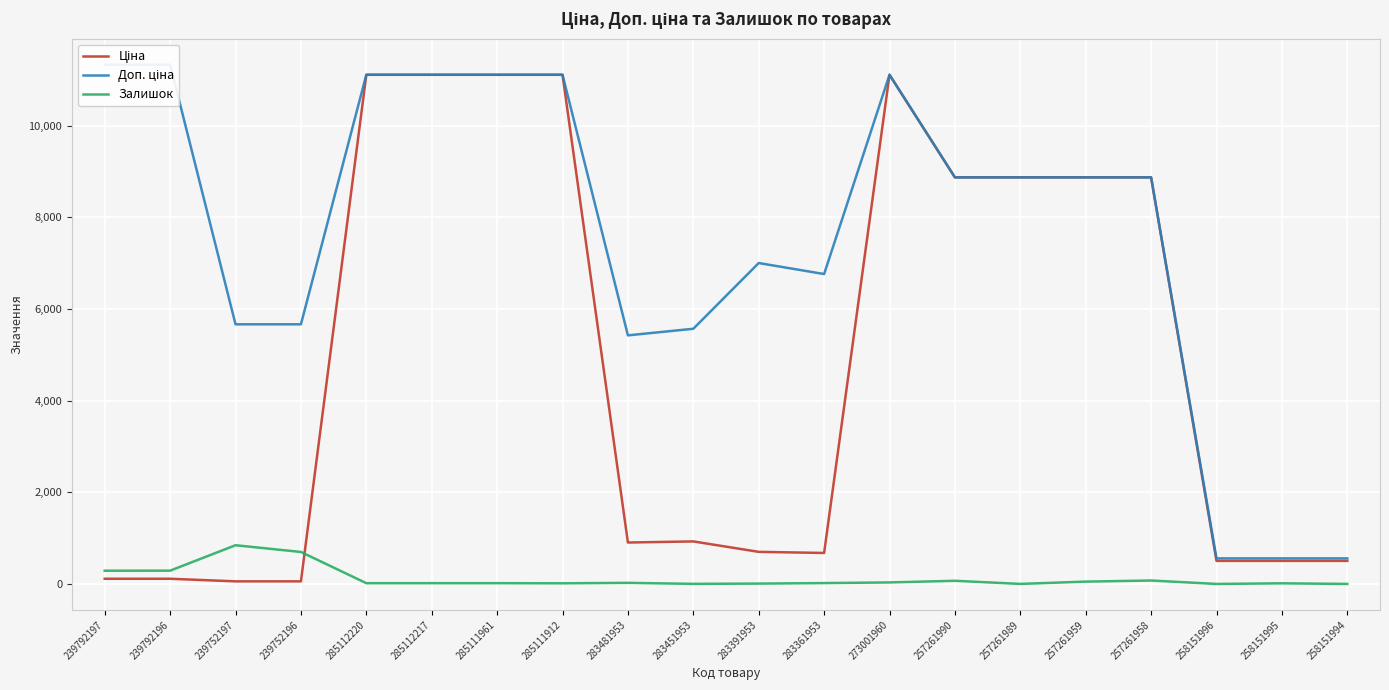

What are all the series names shown in the legend?

Ціна, Доп. ціна, Залишок